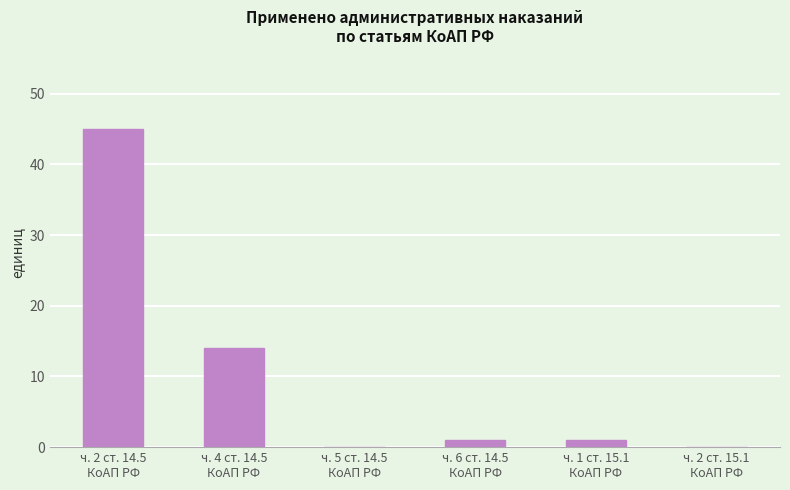

Where does the data first go above 1?

ч. 2 ст. 14.5
КоАП РФ